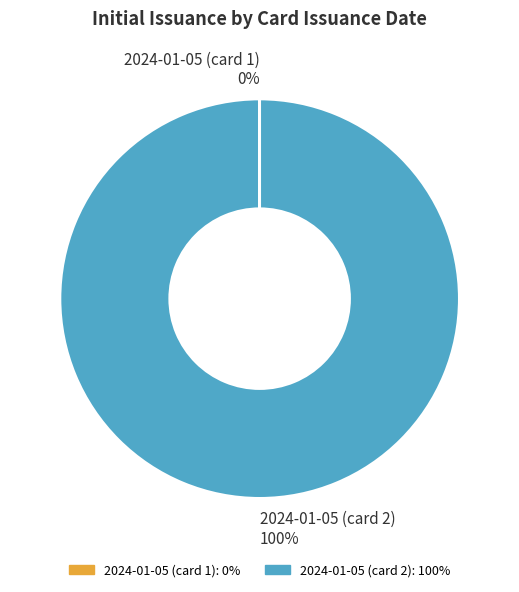

Which category has the biggest portion of the pie?

2024-01-05 (card 2)